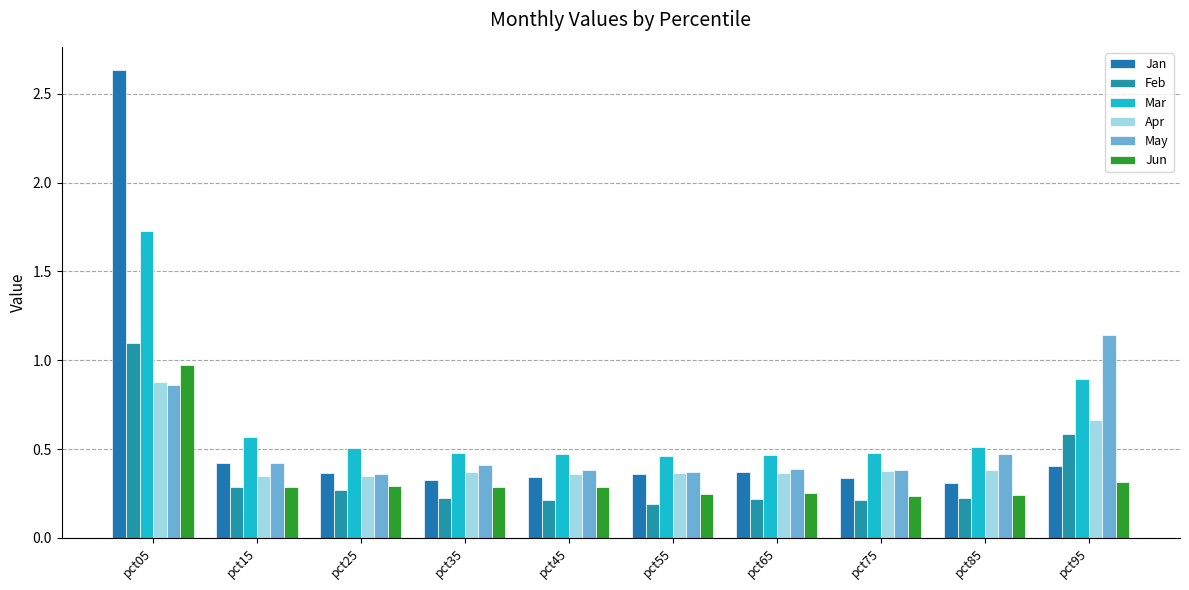

Reading left to right, transcribe all the data shown in this chart.

Jan: pct05=2.6	pct15=0.4	pct25=0.4	pct35=0.3	pct45=0.3	pct55=0.4	pct65=0.4	pct75=0.3	pct85=0.3	pct95=0.4
Feb: pct05=1.1	pct15=0.3	pct25=0.3	pct35=0.2	pct45=0.2	pct55=0.2	pct65=0.2	pct75=0.2	pct85=0.2	pct95=0.6
Mar: pct05=1.7	pct15=0.6	pct25=0.5	pct35=0.5	pct45=0.5	pct55=0.5	pct65=0.5	pct75=0.5	pct85=0.5	pct95=0.9
Apr: pct05=0.9	pct15=0.3	pct25=0.3	pct35=0.4	pct45=0.4	pct55=0.4	pct65=0.4	pct75=0.4	pct85=0.4	pct95=0.7
May: pct05=0.9	pct15=0.4	pct25=0.4	pct35=0.4	pct45=0.4	pct55=0.4	pct65=0.4	pct75=0.4	pct85=0.5	pct95=1.1
Jun: pct05=1.0	pct15=0.3	pct25=0.3	pct35=0.3	pct45=0.3	pct55=0.2	pct65=0.3	pct75=0.2	pct85=0.2	pct95=0.3